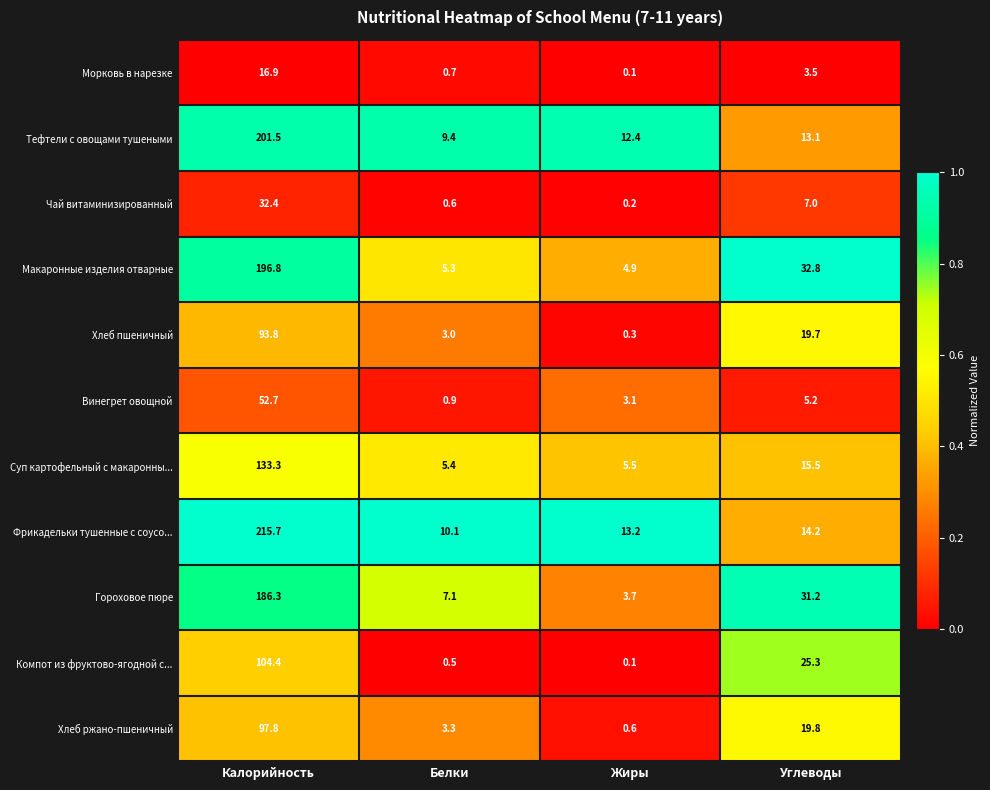

What is the sum of the Компот из фруктово-ягодной с... values at Жиры and Белки?

0.6